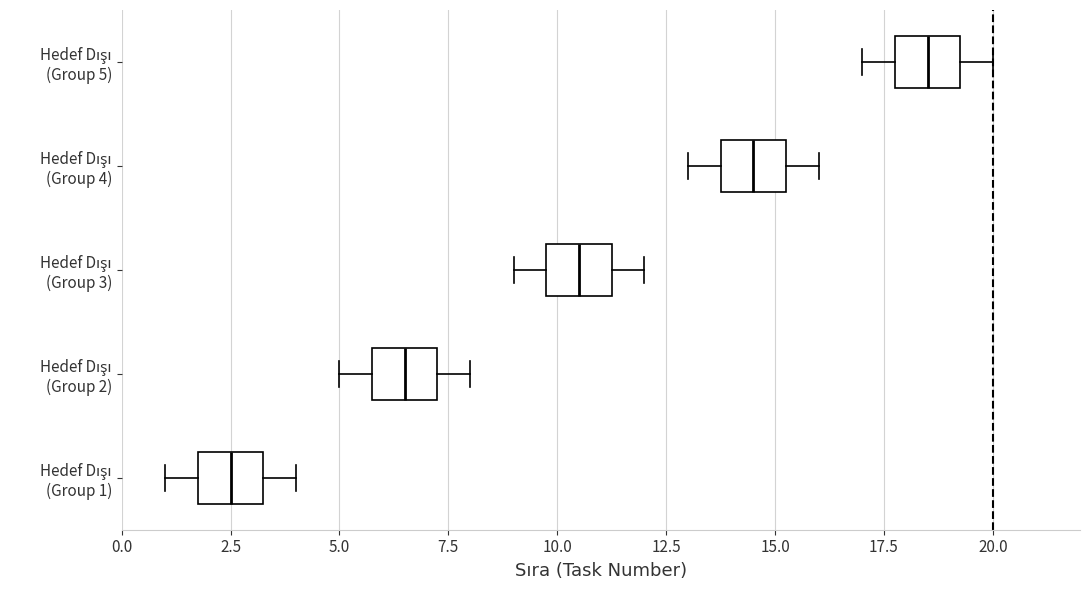

Reading bottom to top, read every box against the x-axis: the position of its median line, the range the box covers, and the ends of its whiskers. The values are not printed on the chart, so give them approximately, as read against the axis.

Hedef Dışı (Group 1): median 2.5, box 2.0 to 3.5, whiskers 1.0 to 4.0
Hedef Dışı (Group 2): median 6.5, box 6.0 to 7.5, whiskers 5.0 to 8.0
Hedef Dışı (Group 3): median 10.5, box 10.0 to 11.5, whiskers 9.0 to 12.0
Hedef Dışı (Group 4): median 14.5, box 14.0 to 15.5, whiskers 13.0 to 16.0
Hedef Dışı (Group 5): median 18.5, box 18.0 to 19.5, whiskers 17.0 to 20.0